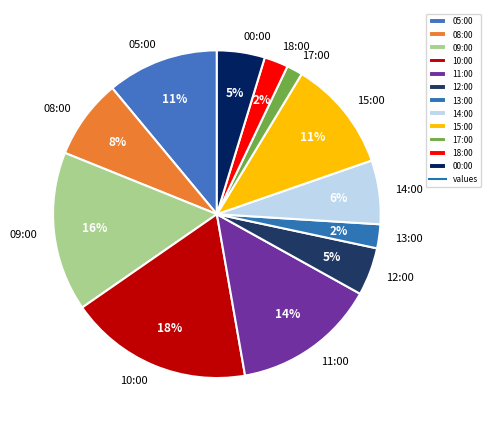

Is the sum of 17:00 and 13:00 greater than half?

No